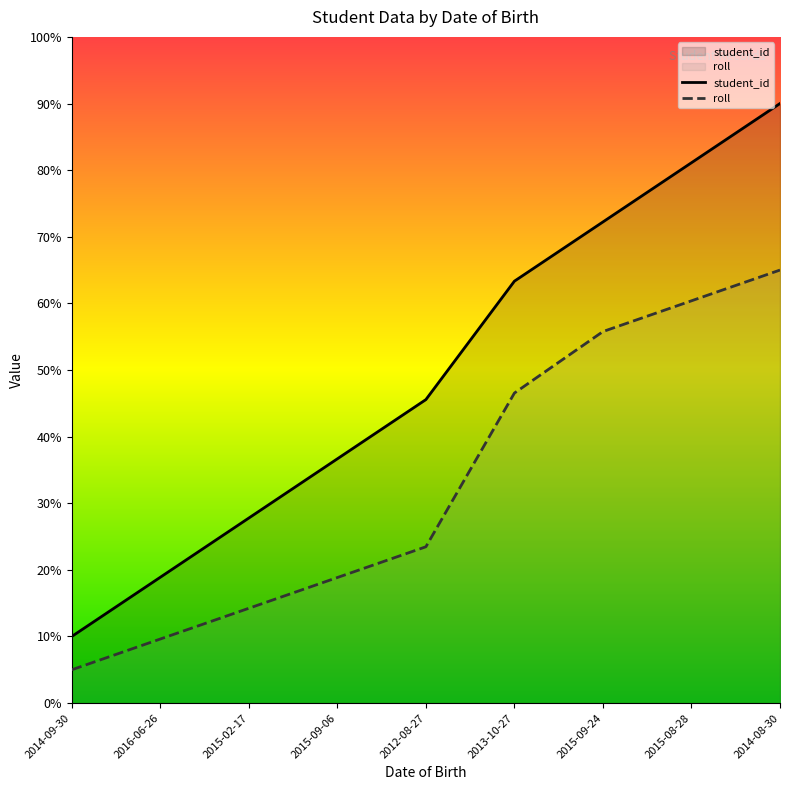

True or false: student_id and roll cross at least once.

False